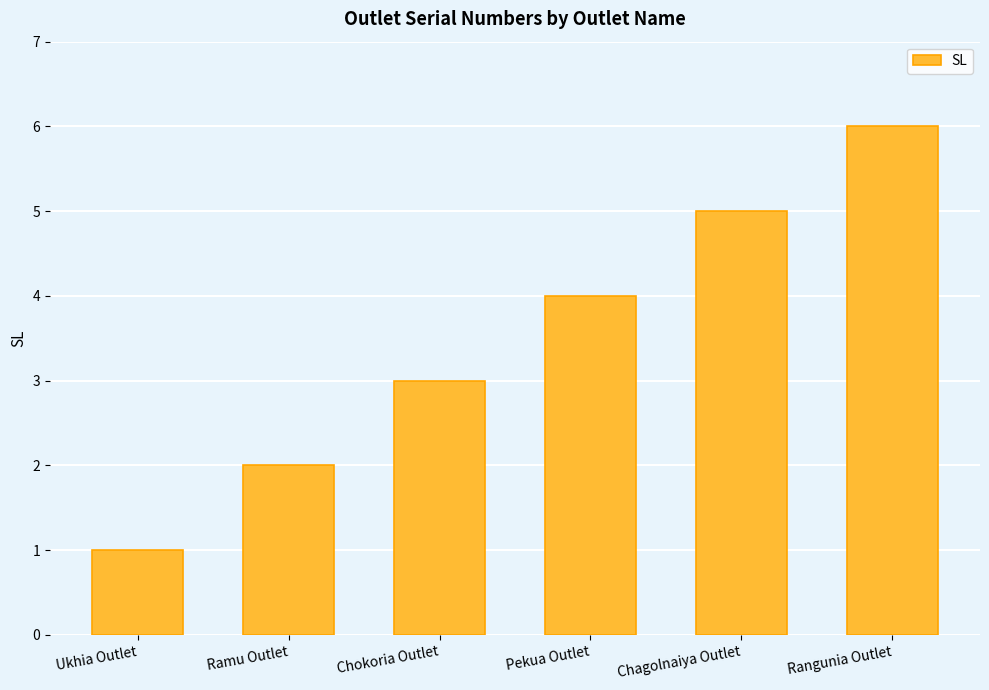

What is the average value?

4